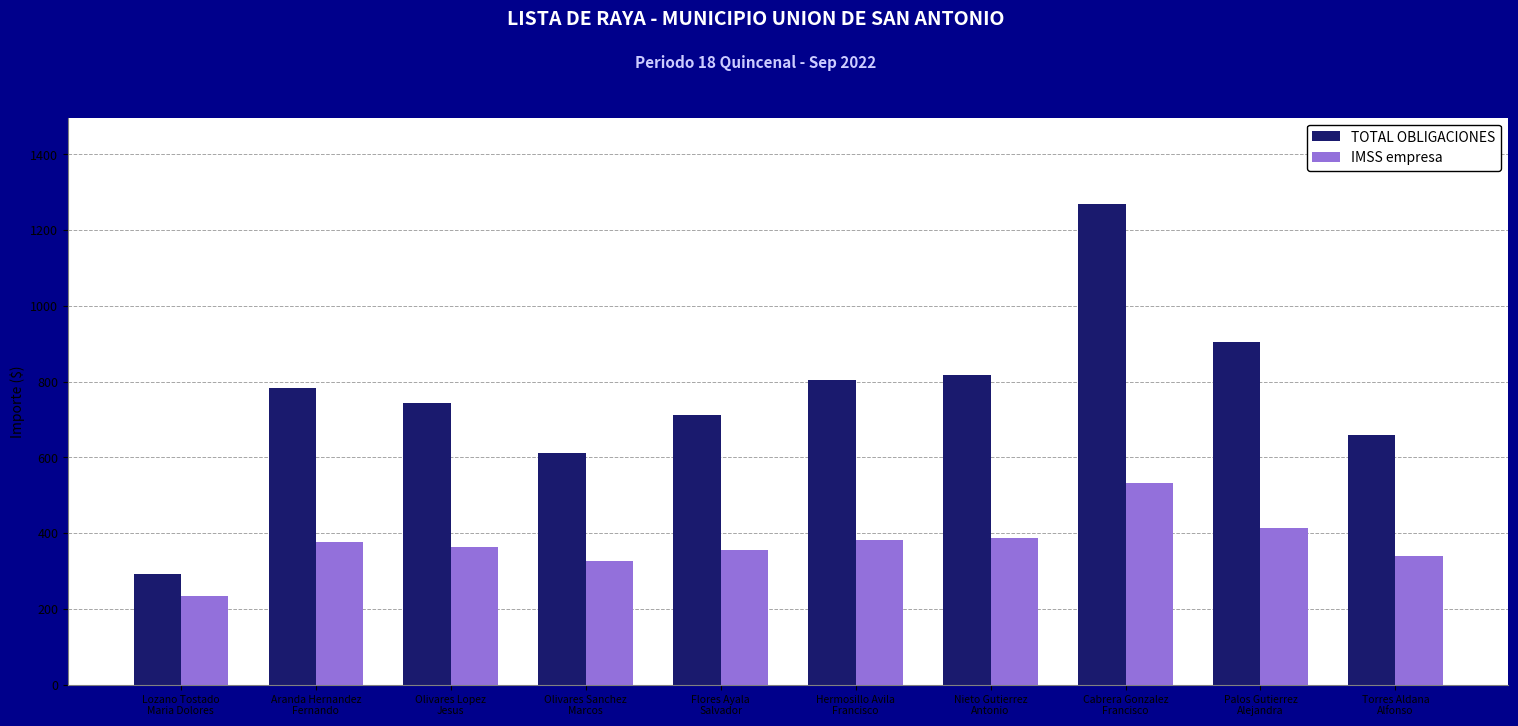

What is the value of the IMSS empresa bar at the 9th from the left?

413.8